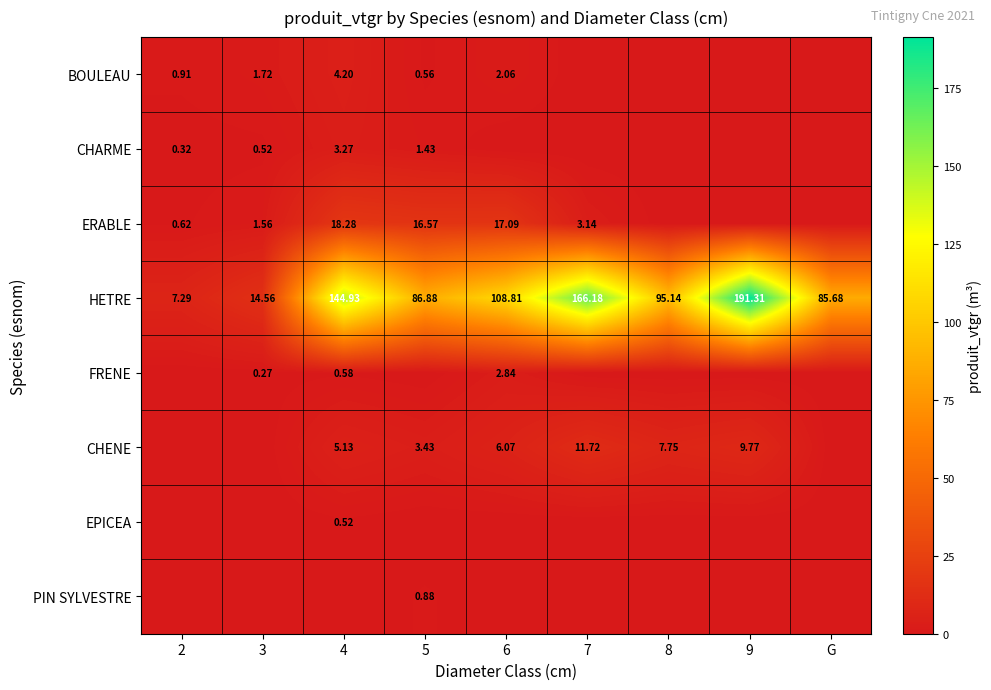

Is the value of ERABLE at 5 greater than the value of CHENE at 8?

Yes